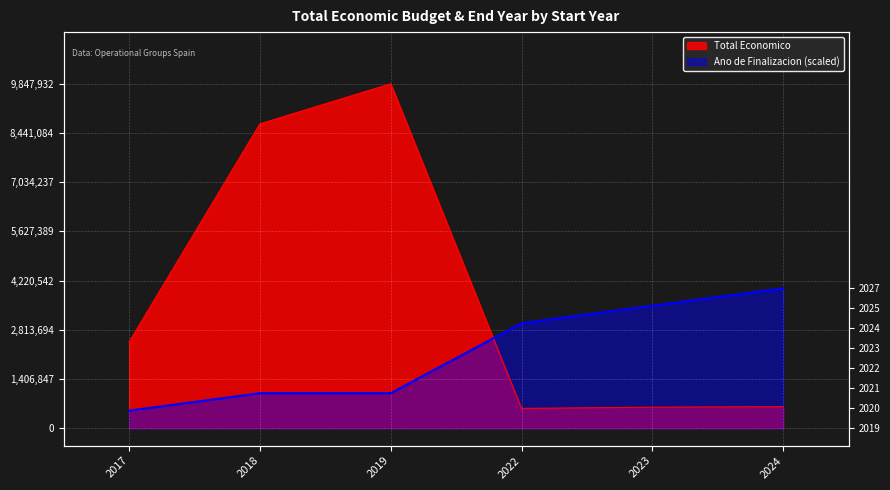

List the series in order of their overall mean, lowest first.

Ano de Finalizacion, Total Economico